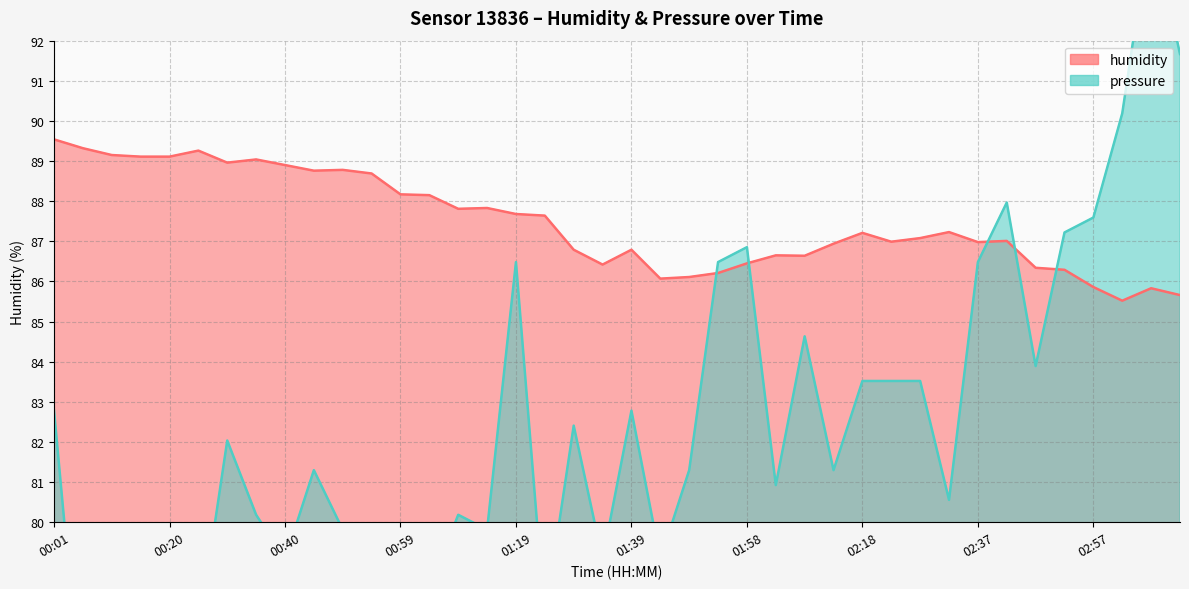

Is the value of pressure_norm at 00:49 greater than the value of humidity at 01:58?

No